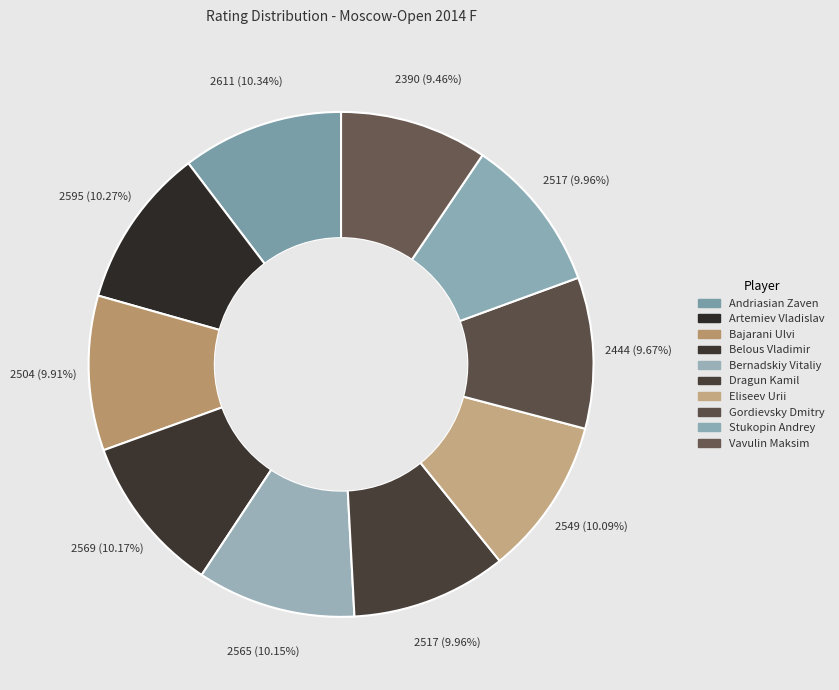

Which slice is the largest?

Andriasian Zaven